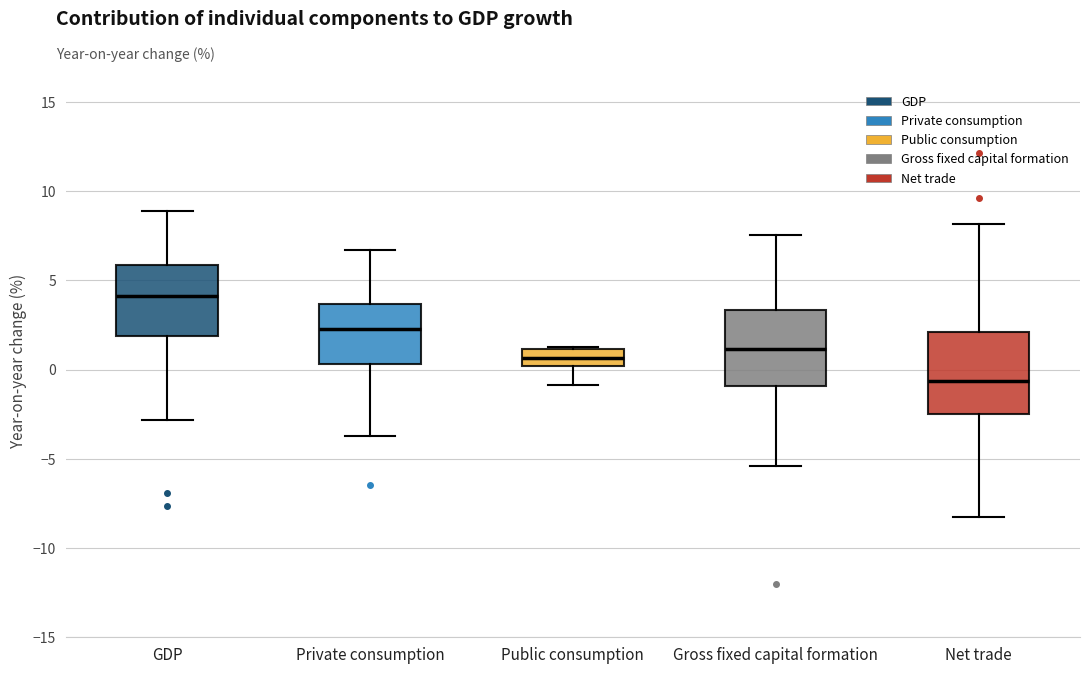

Reading left to right, read every box against the y-axis: the position of its median line, the range the box covers, and the ends of its whiskers. The values are not printed on the chart, so give them approximately, as read against the axis.

GDP: median 4.0, box 2.0 to 6.0, whiskers -3.0 to 9.0
Private consumption: median 2.5, box 0.5 to 3.5, whiskers -3.5 to 6.5
Public consumption: median 0.5, box 0.0 to 1.0, whiskers -1.0 to 1.5
Gross fixed capital formation: median 1.0, box -1.0 to 3.5, whiskers -5.5 to 7.5
Net trade: median -0.5, box -2.5 to 2.0, whiskers -8.5 to 8.0